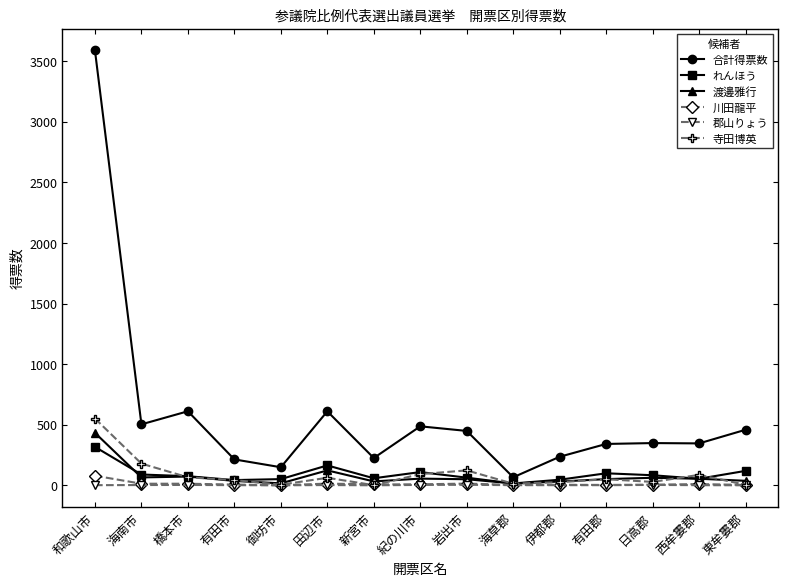

What is the sum of all 寺田博英 values?

1329.0